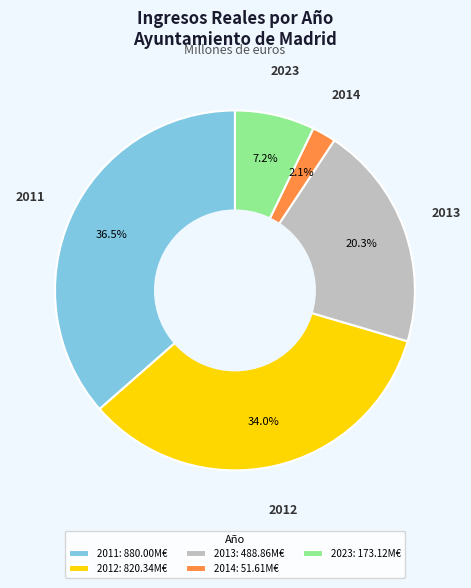

Approximately how many times larger is the value at 2011: 880.00M€ compared to 2012: 820.34M€?

1.1